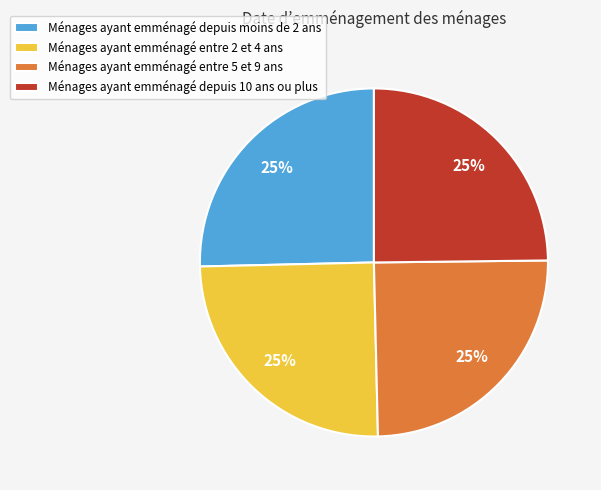

Is it true that Ménages ayant emménagé entre 5 et 9 ans is 16% of the pie?

False